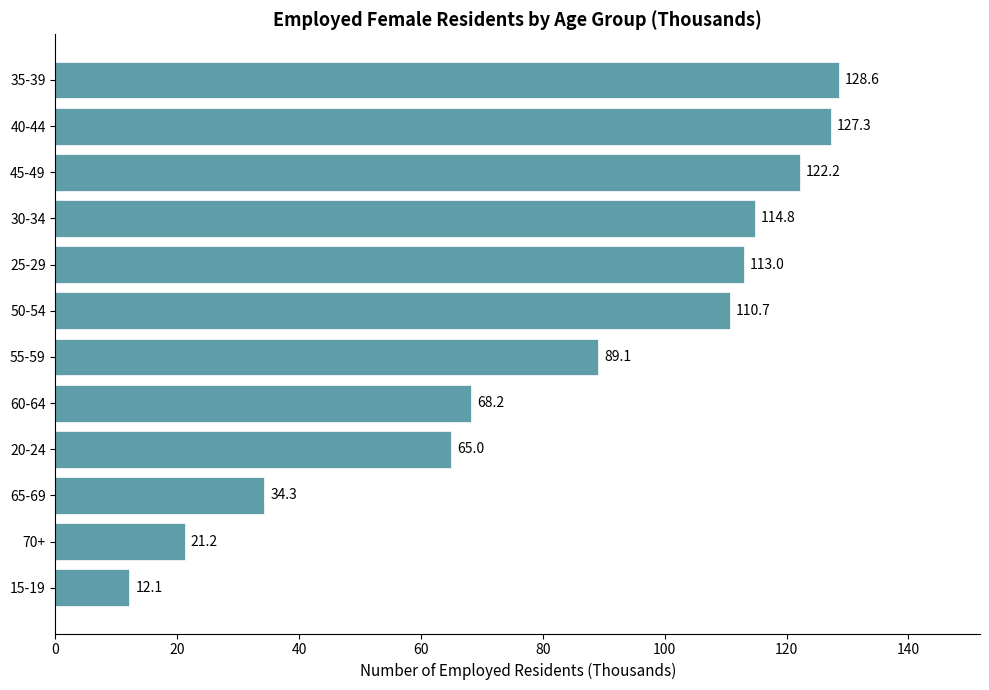

Does the chart contain stacked bars?

No